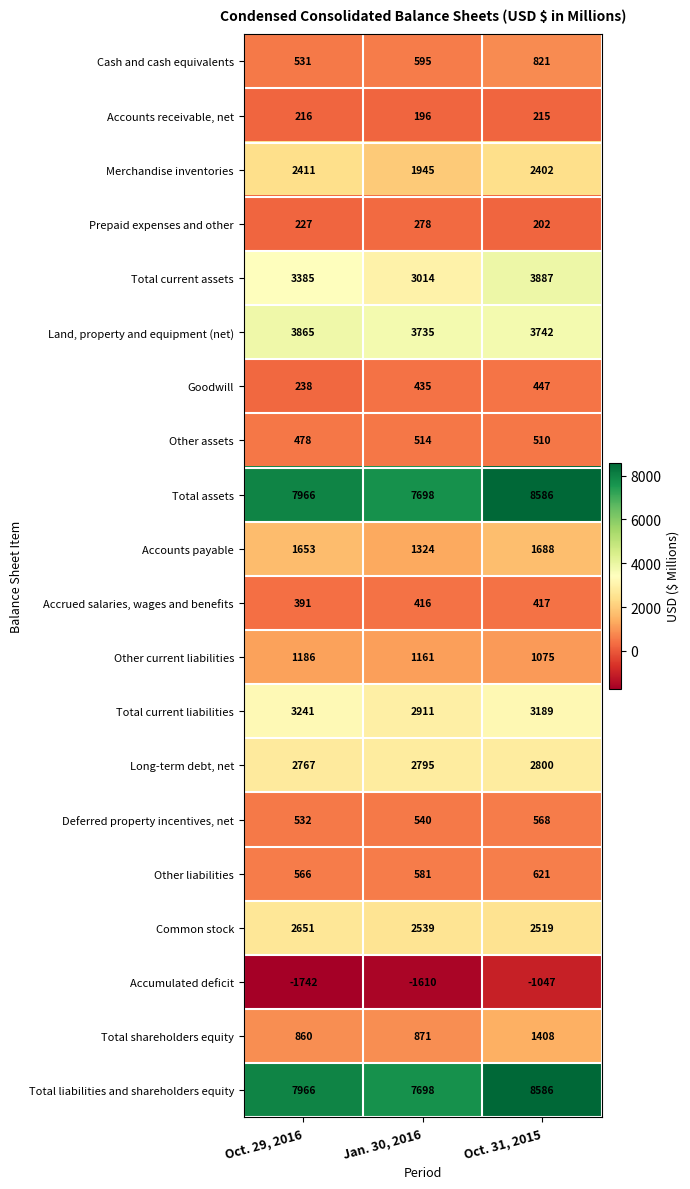

At which category is the sum across all series the highest?

Oct. 31, 2015